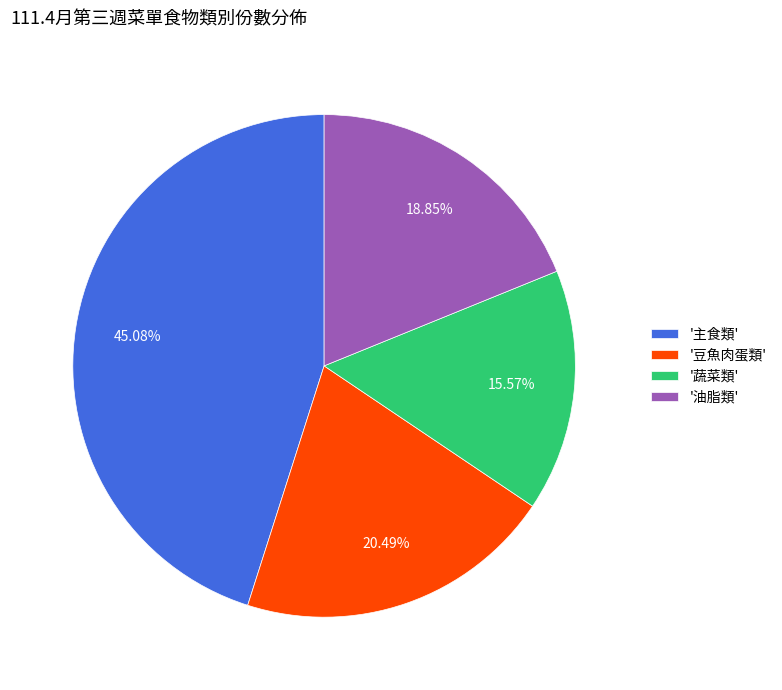

What is the ratio of the value at '豆魚肉蛋類' to the value at '主食類'?

0.5